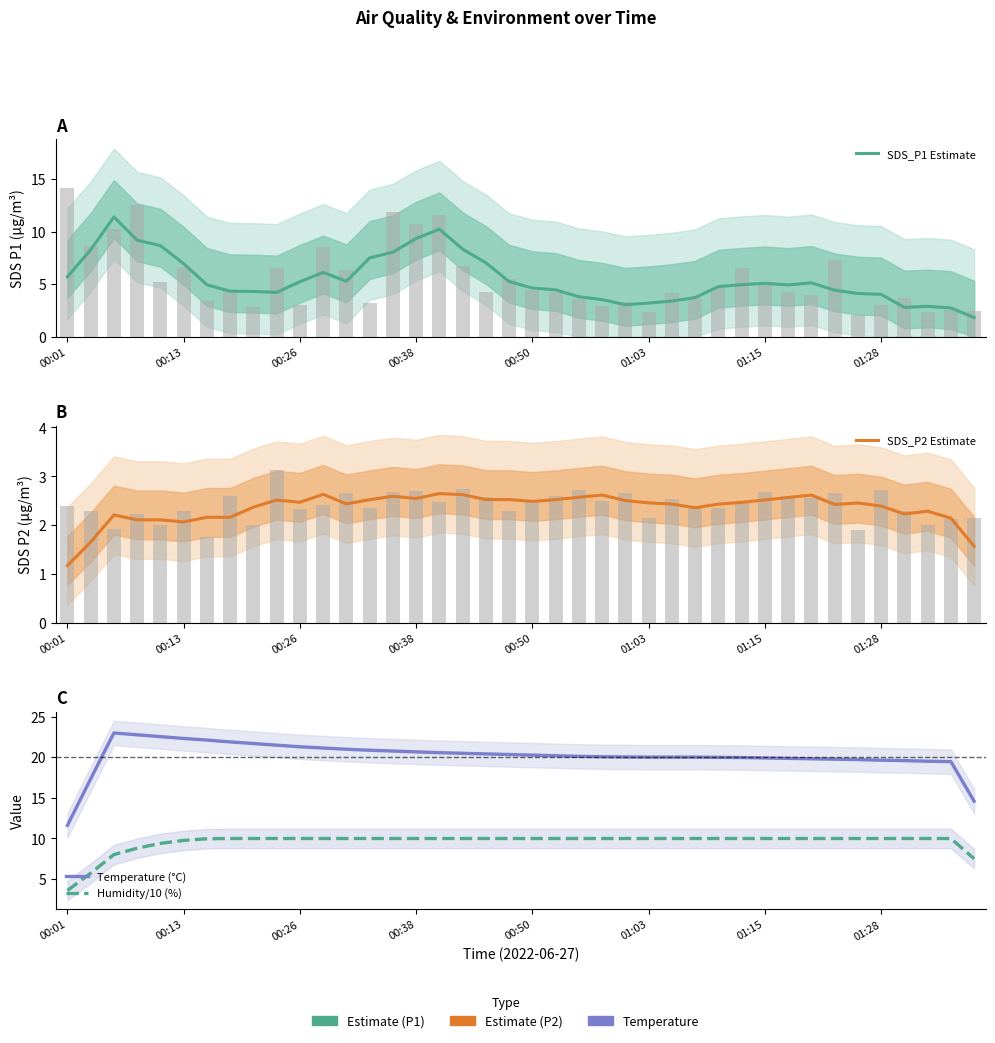

Which series has the largest range (max minus min)?

Temperature (°C)